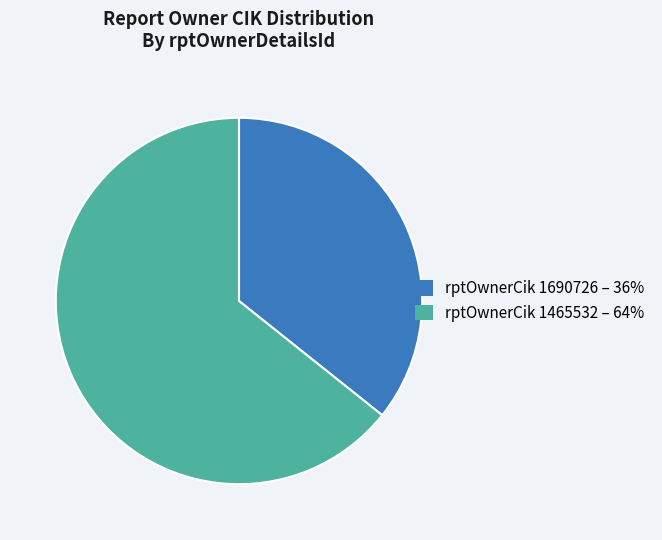

Do rptOwnerCik 1465532 – 64% and rptOwnerCik 1690726 – 36% together represent more than half of the pie?

Yes